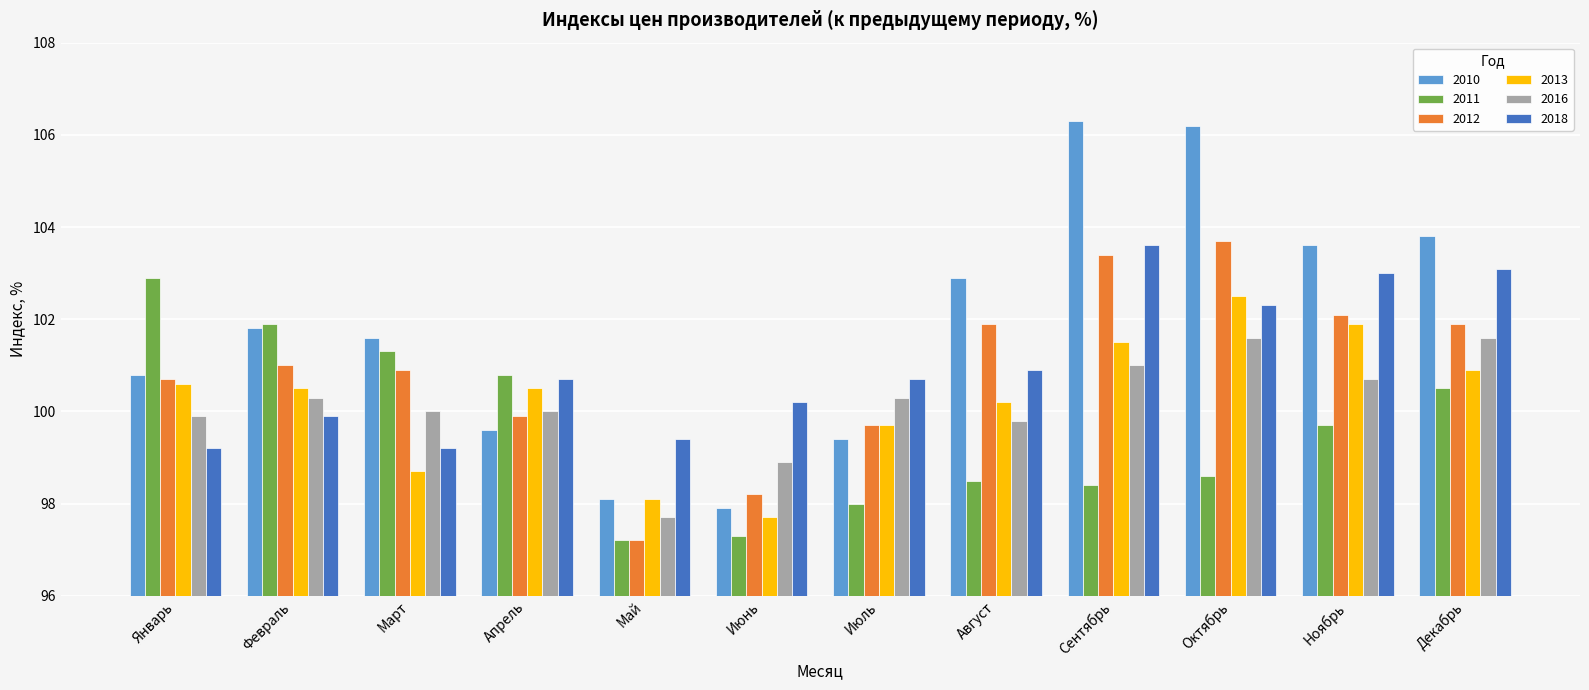

How many distinct data groups are displayed?

6